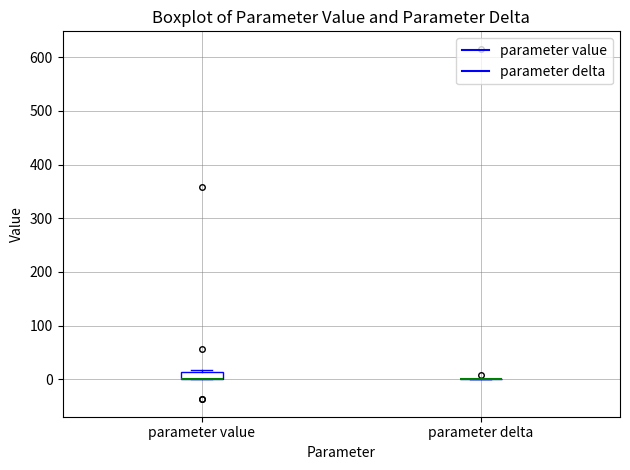

Comparing the boxes themselves (not the whiskers), which one is the tallest?

parameter value